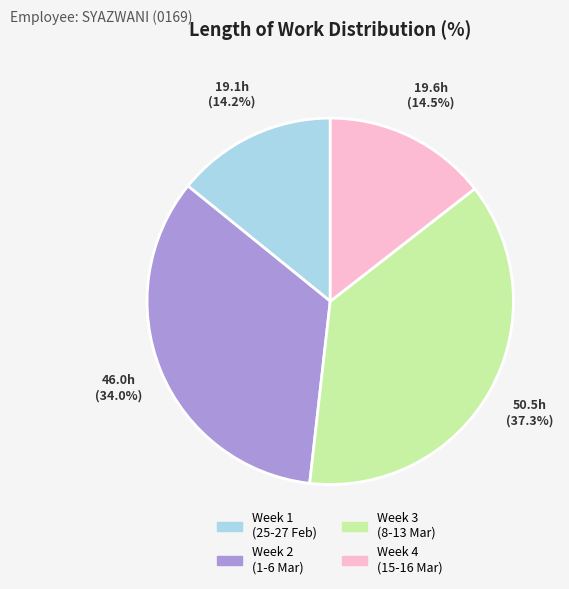

Does Week 2 (1-6 Mar) account for over 50% of the chart?

No